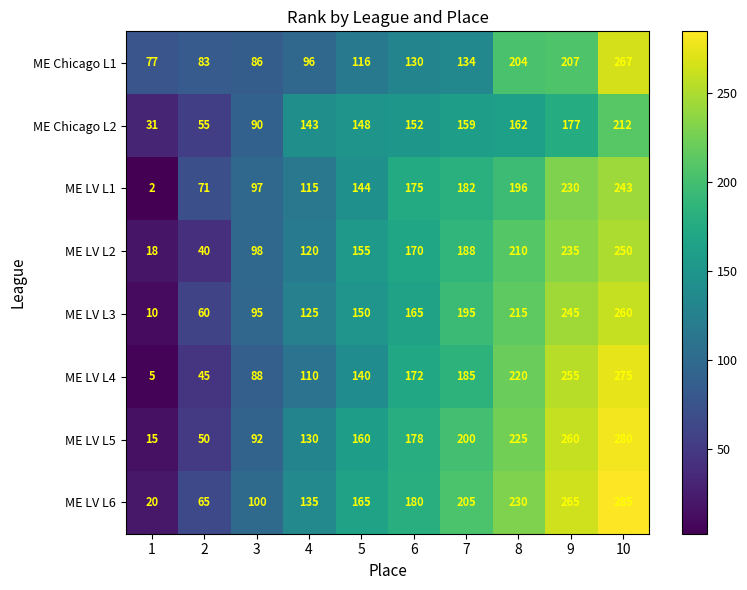

At how many categories does at least one series exceed 114?

7